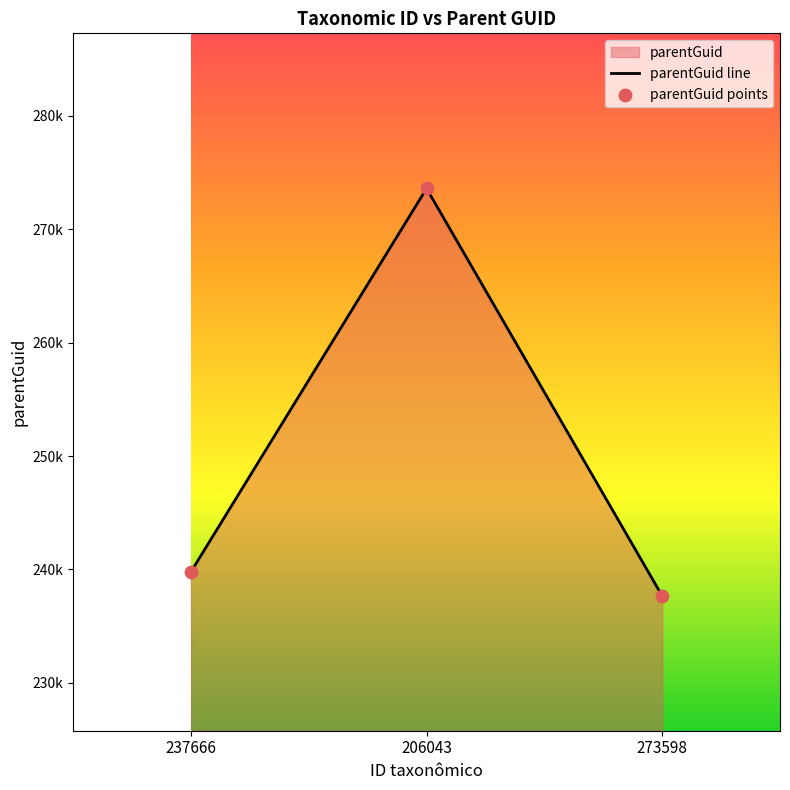

At how many categories does at least one series exceed 262795?

1